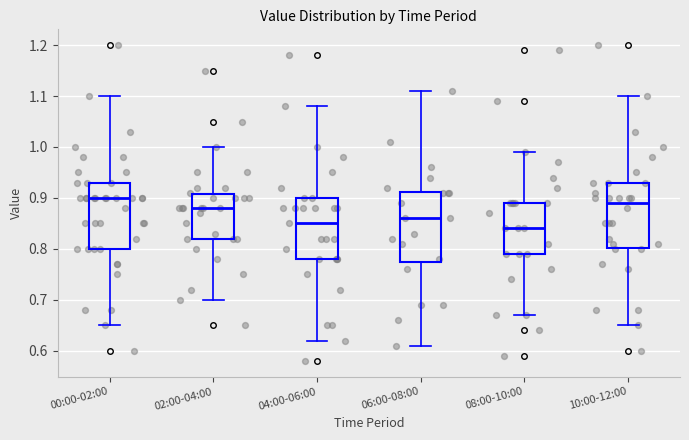

Reading left to right, read every box against the y-axis: the position of its median line, the range the box covers, and the ends of its whiskers. The values are not printed on the chart, so give them approximately, as read against the axis.

00:00-02:00: median 0.90, box 0.80 to 0.93, whiskers 0.65 to 1.10
02:00-04:00: median 0.88, box 0.82 to 0.91, whiskers 0.70 to 1.00
04:00-06:00: median 0.85, box 0.78 to 0.90, whiskers 0.62 to 1.08
06:00-08:00: median 0.86, box 0.78 to 0.91, whiskers 0.61 to 1.11
08:00-10:00: median 0.84, box 0.79 to 0.89, whiskers 0.67 to 0.99
10:00-12:00: median 0.89, box 0.80 to 0.93, whiskers 0.65 to 1.10